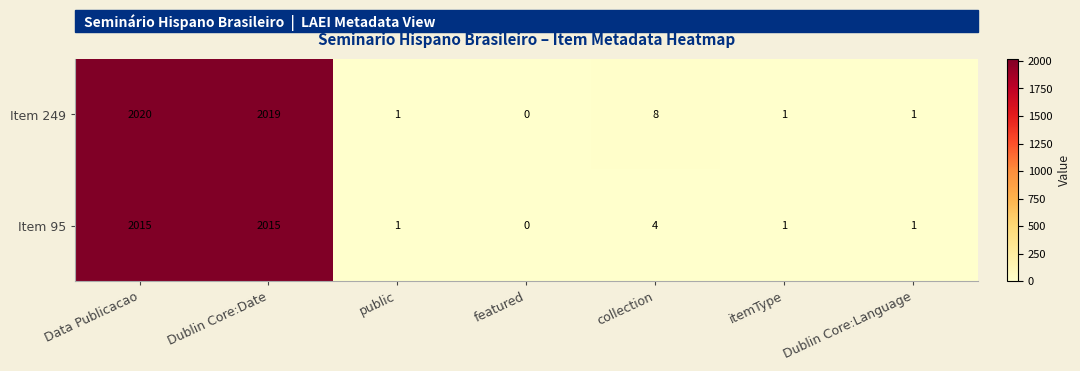

Which series changed the most between featured and collection?

Item 249